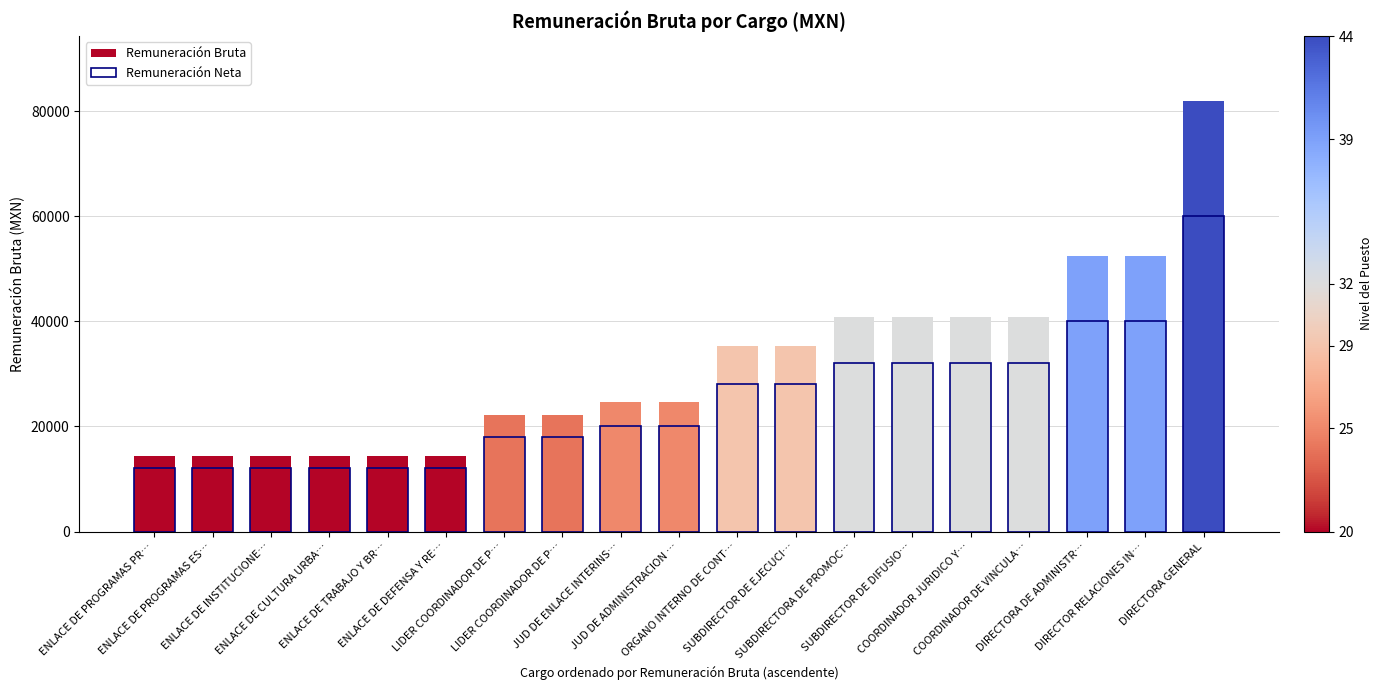

What is the value of the Remuneración Bruta bar at the 19th from the left?

82013.0